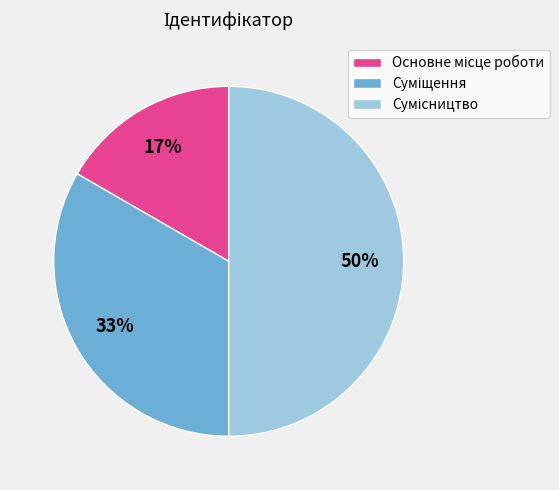

To the nearest percent, what is the difference between the largest and smallest slice percentages?

33%